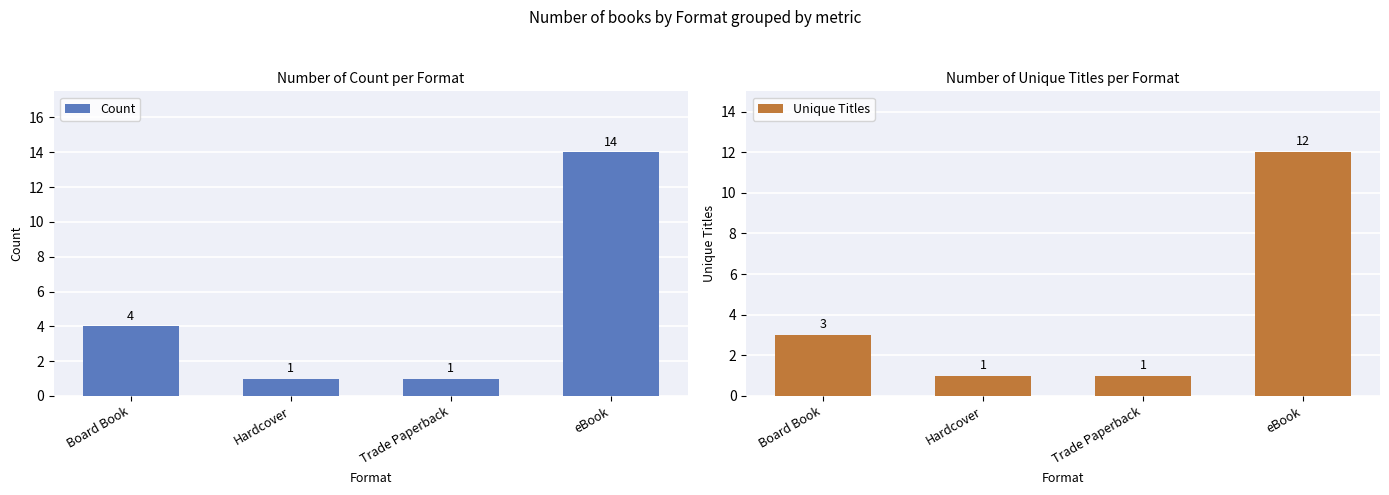

List the series in order of their overall mean, lowest first.

Unique Titles, Count